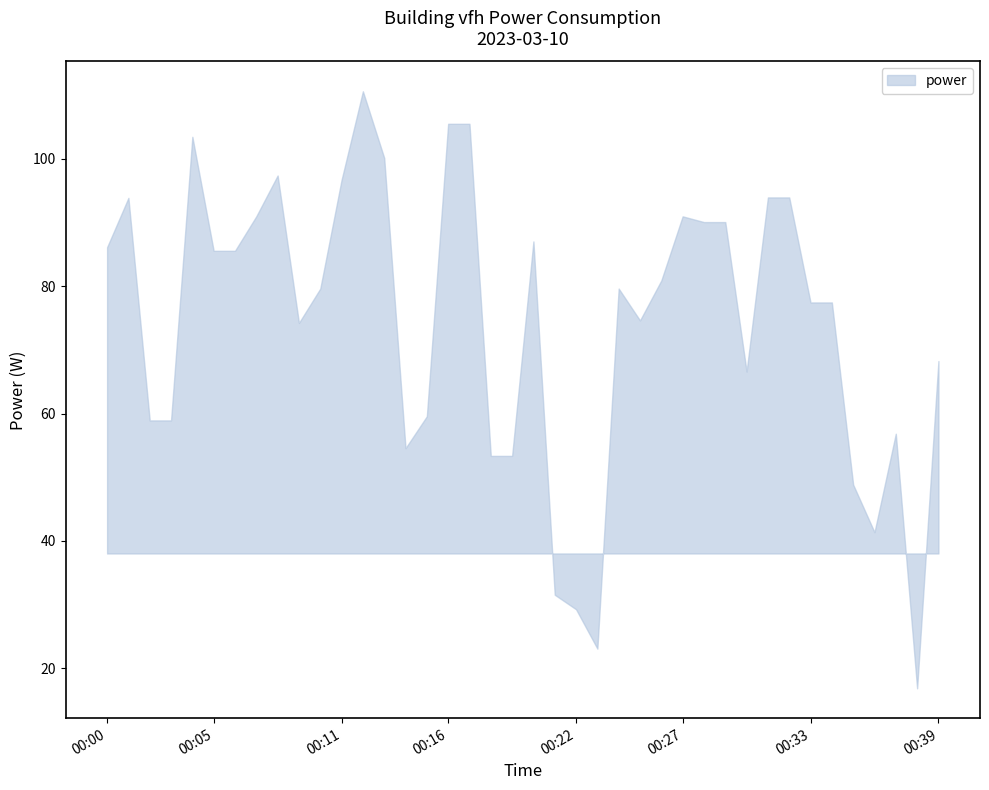

Does the chart have visible grid lines?

No